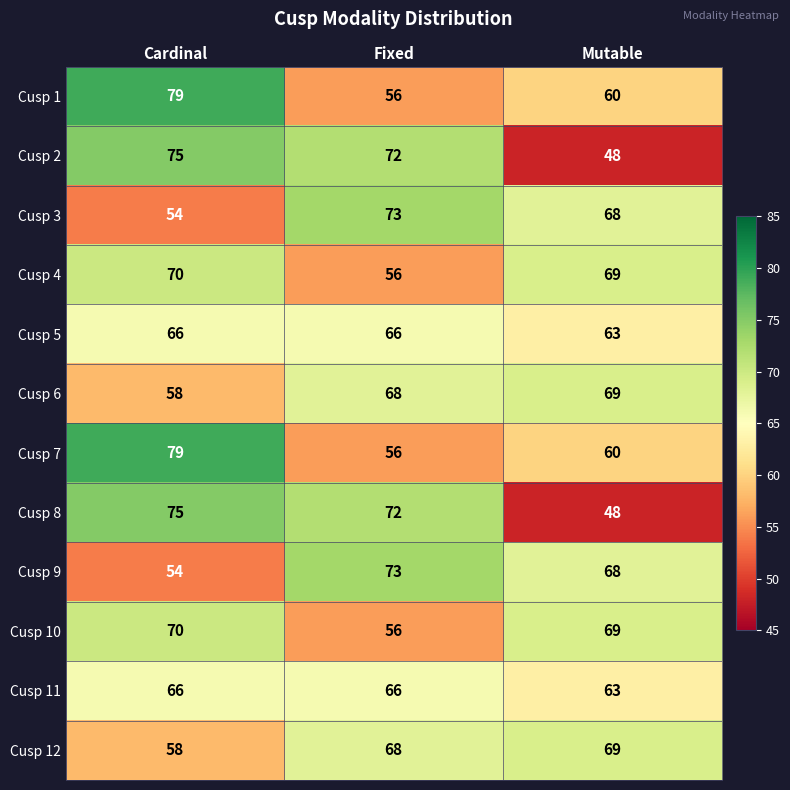

What is the difference between the highest and lowest values at Cardinal?

25